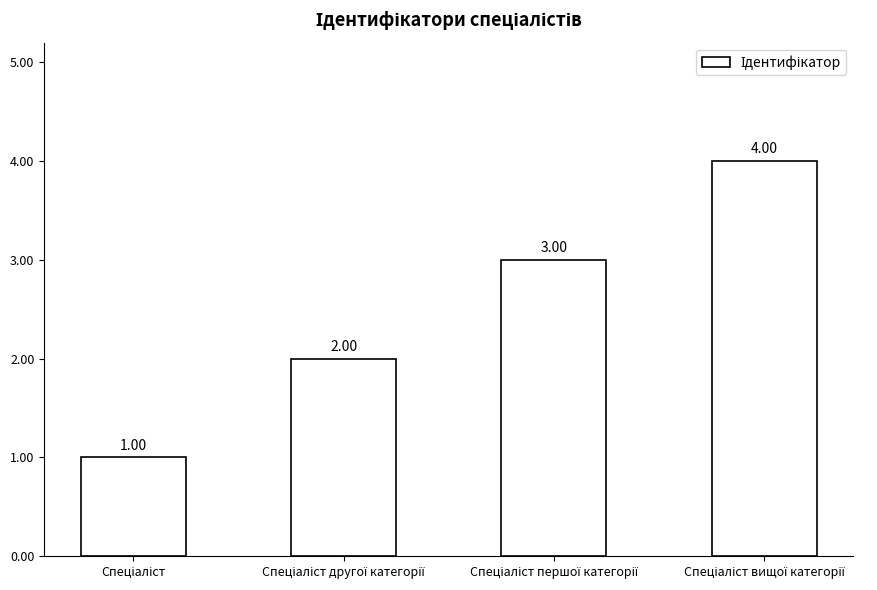

What is the sum of all values?

10